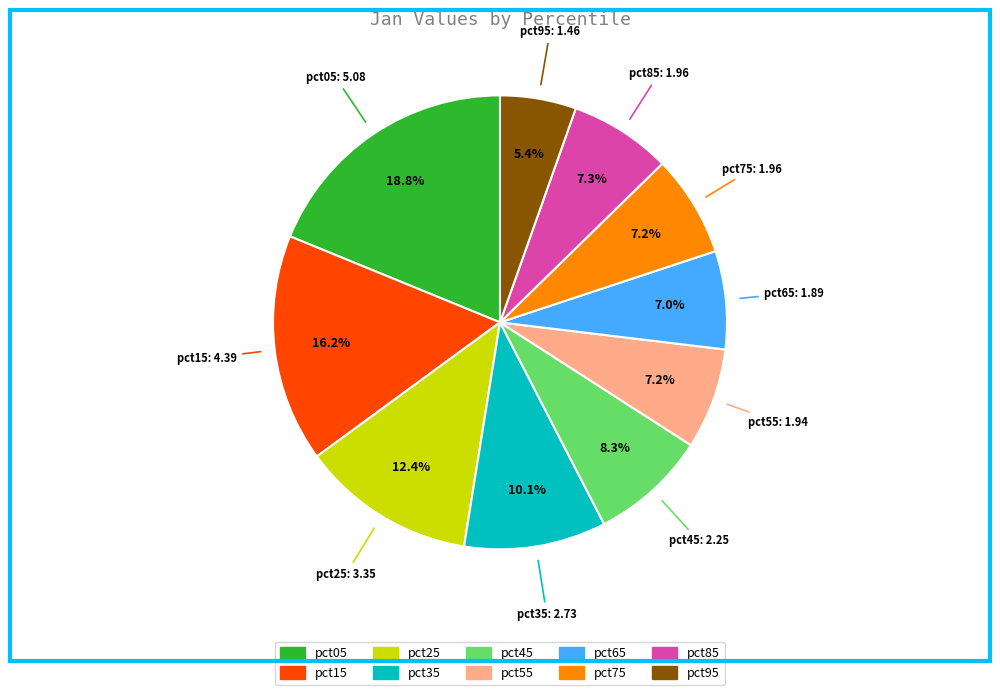

Which category has the smallest portion of the pie?

pct95